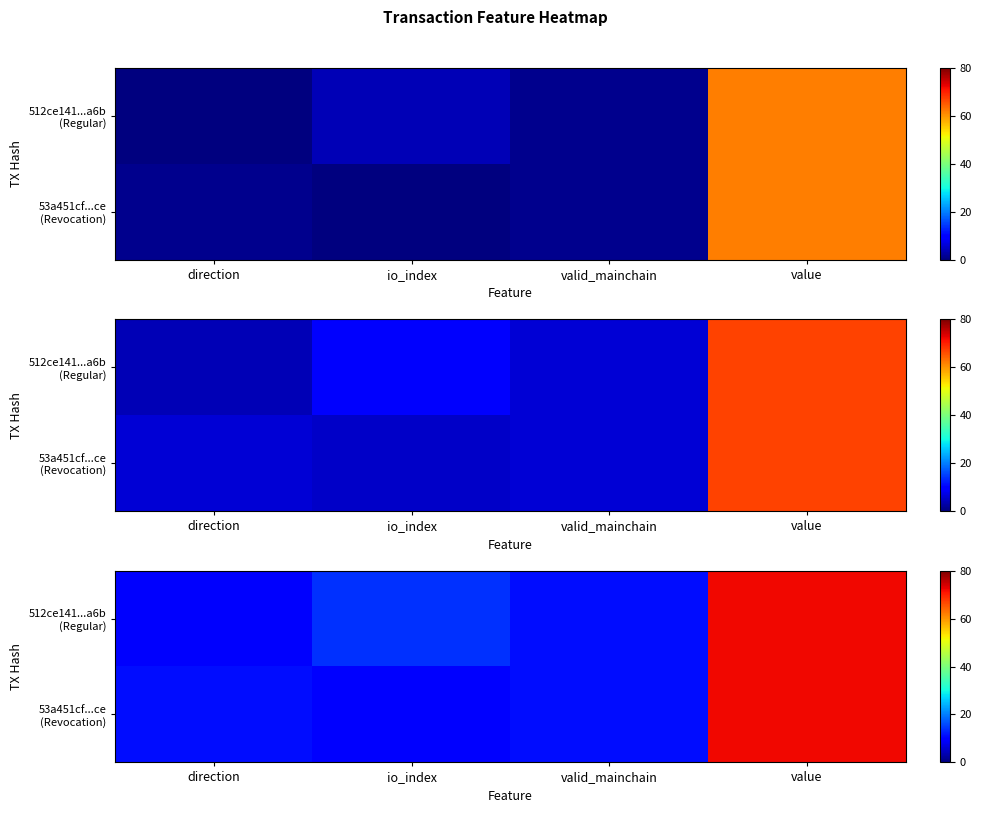

What value does the 512ce141...a6b (Regular) series have at value, to the nearest 5?

70